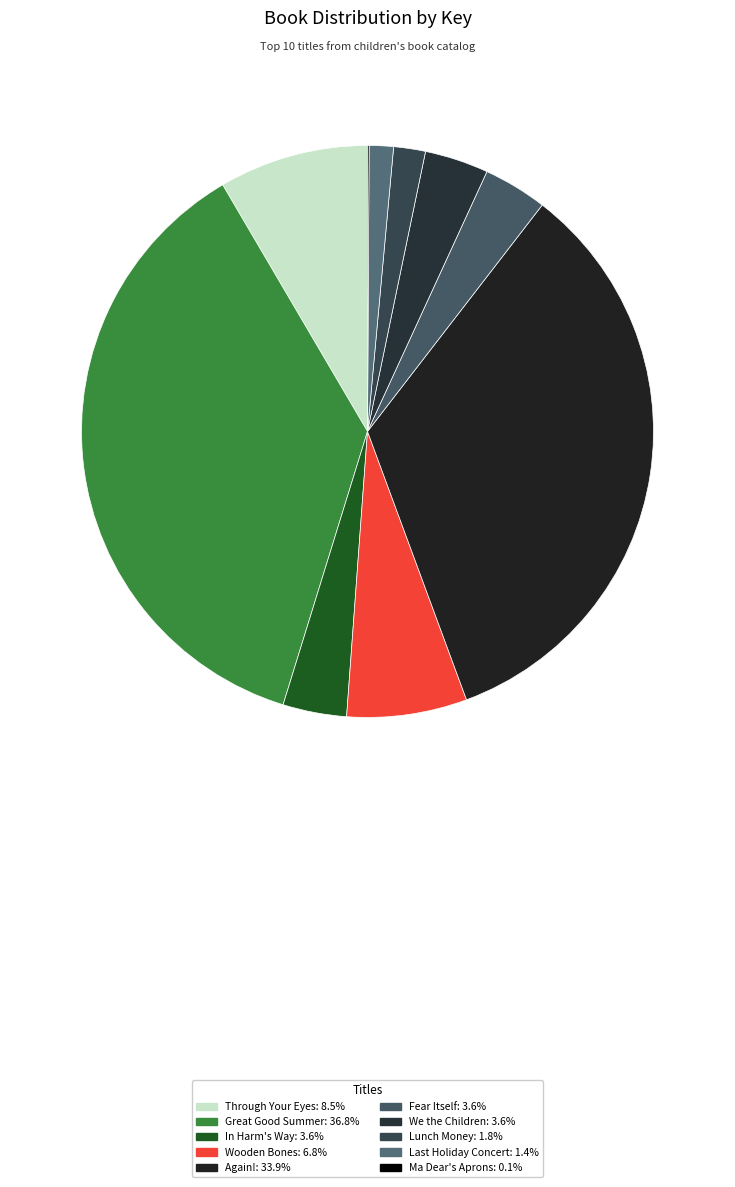

What portion of the pie excludes We the Children?

96.4%